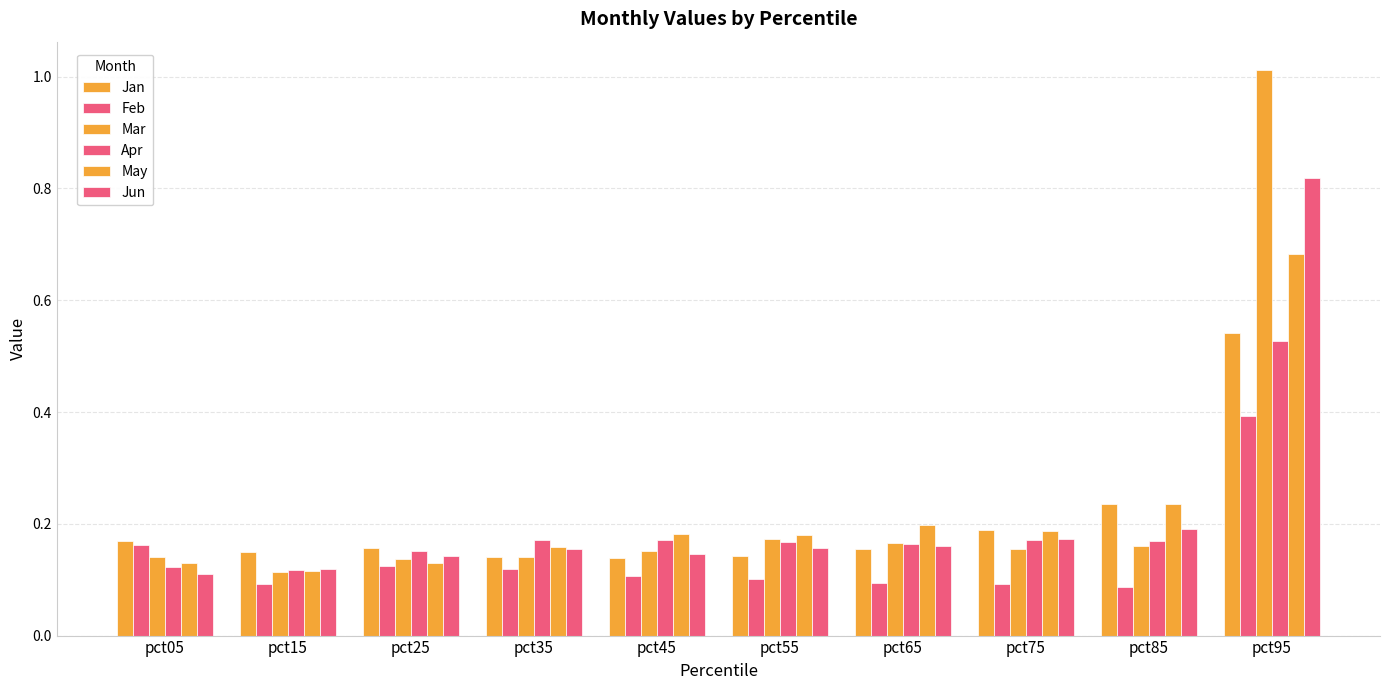

At which category is the sum across all series the highest?

pct95